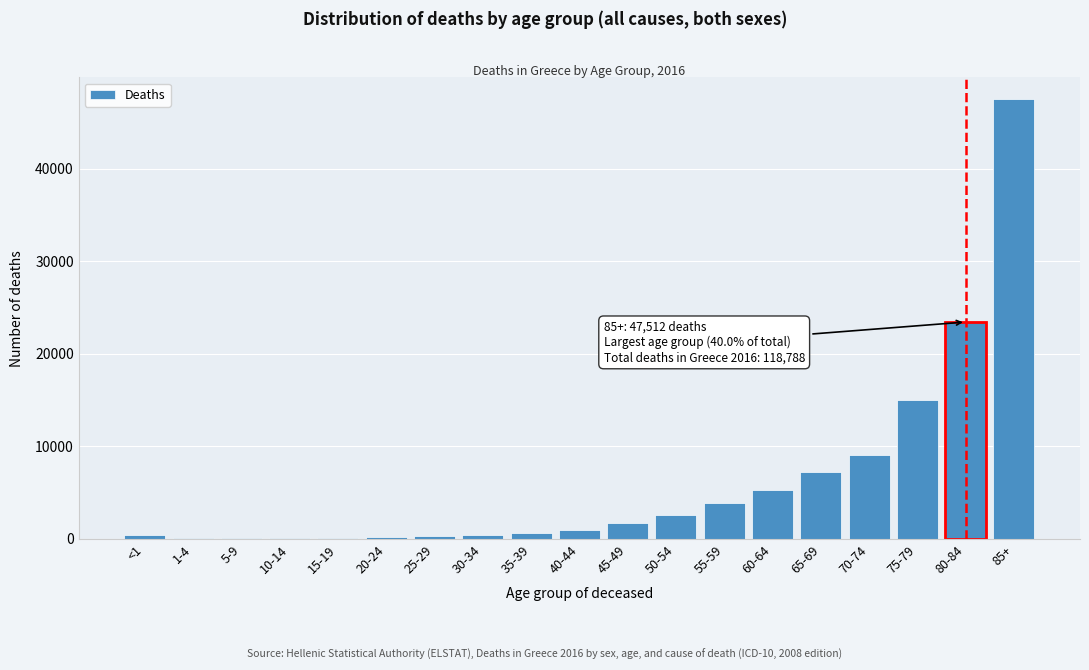

The value at 70-74 is 3122. True or false?

False